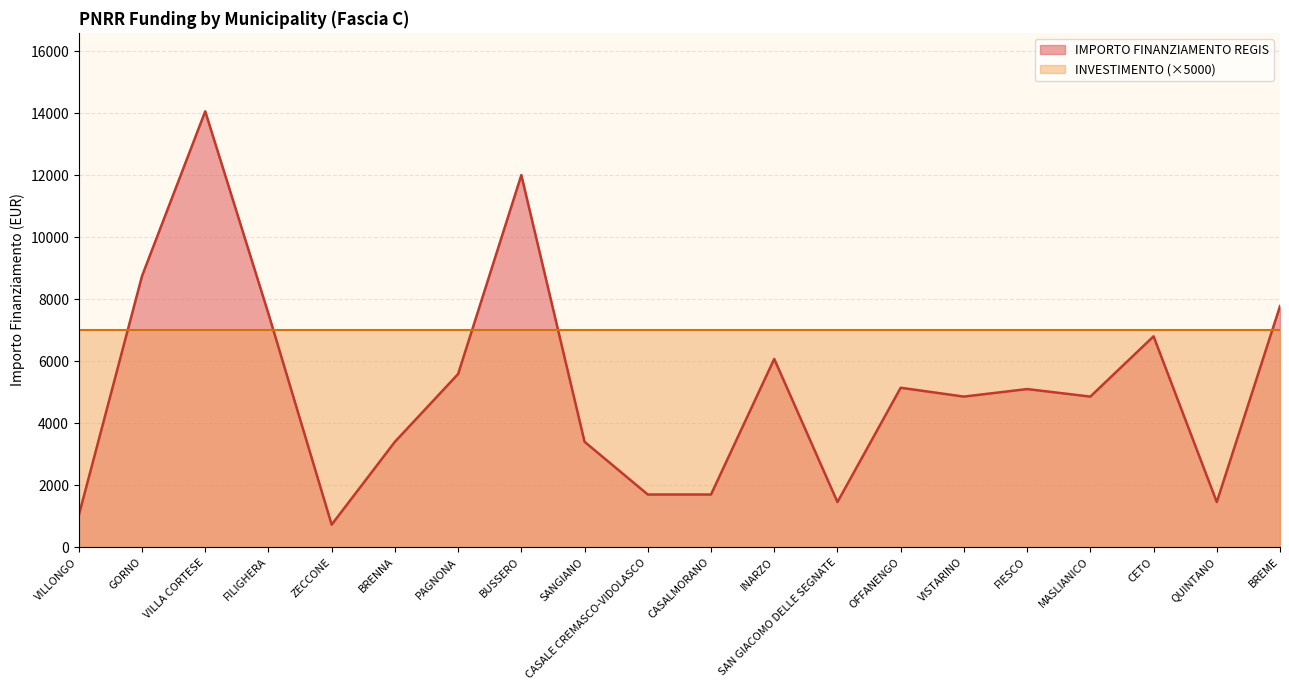

At which category does the chart reach its minimum across all series?

ZECCONE